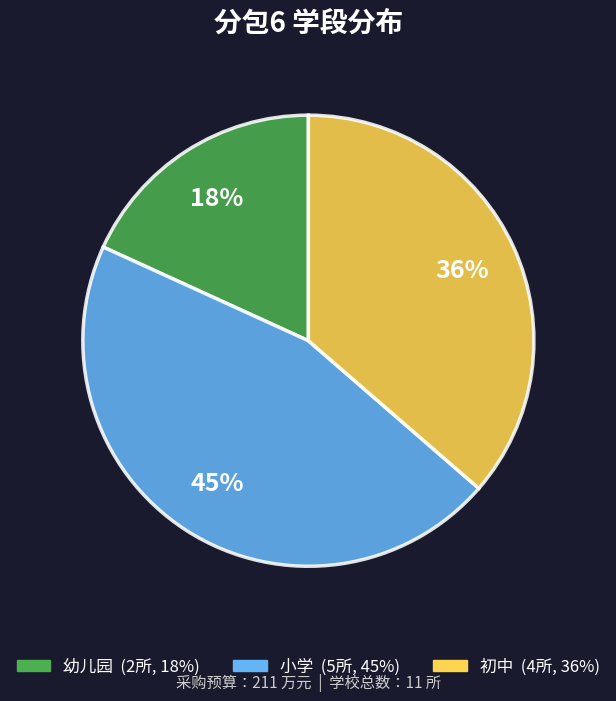

To the nearest percent, what is the difference between the largest and smallest slice percentages?

27%